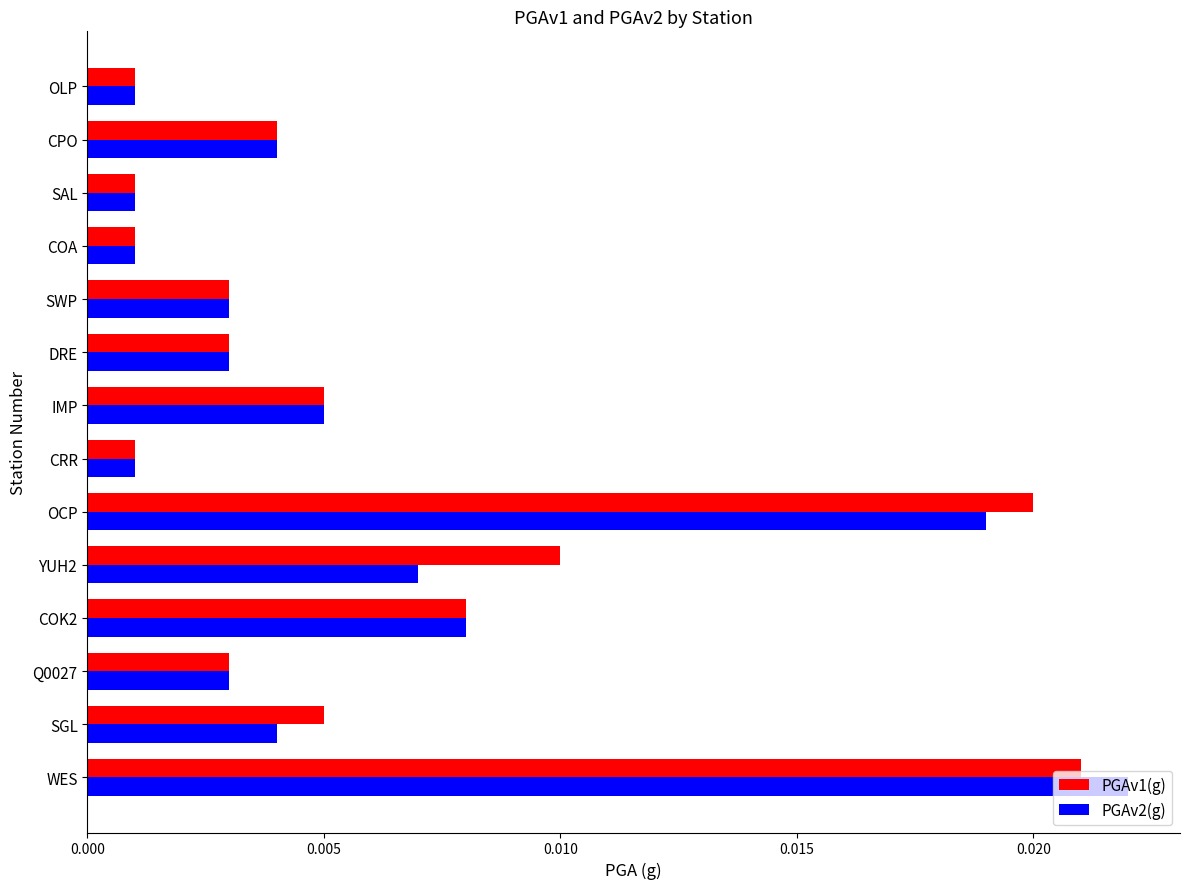

Rank the series by their maximum value, from highest to lowest.

PGAv2(g), PGAv1(g)